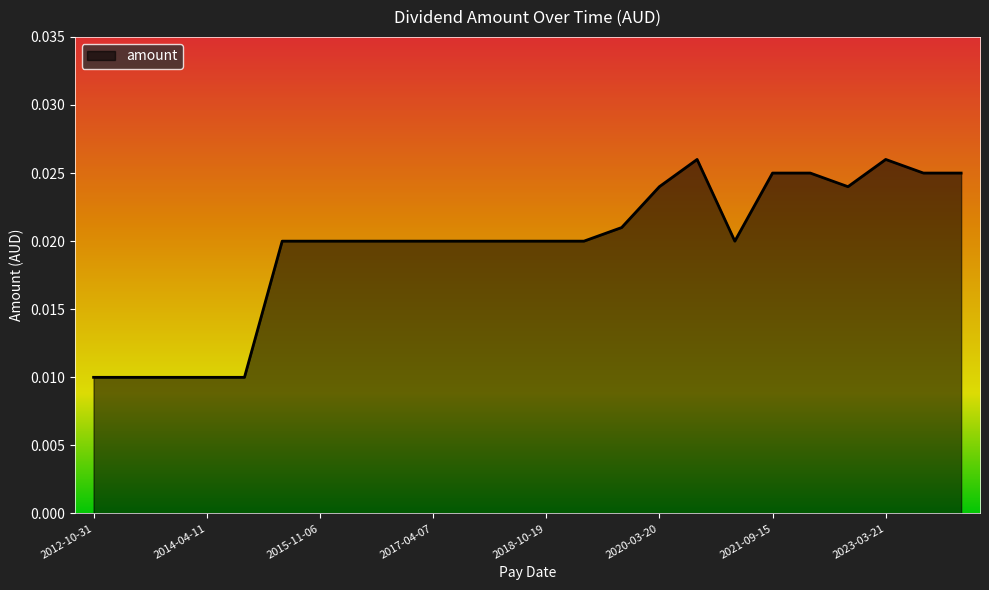

True or false: there are more than 1 points higher than both neighbors.

True